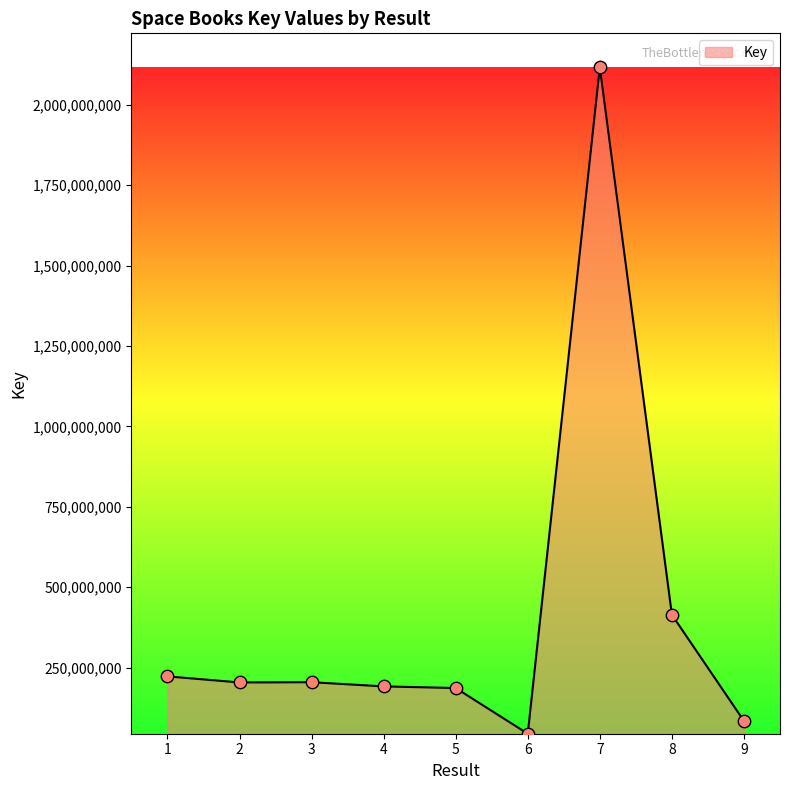

Between 7 and 4, which is larger?

7